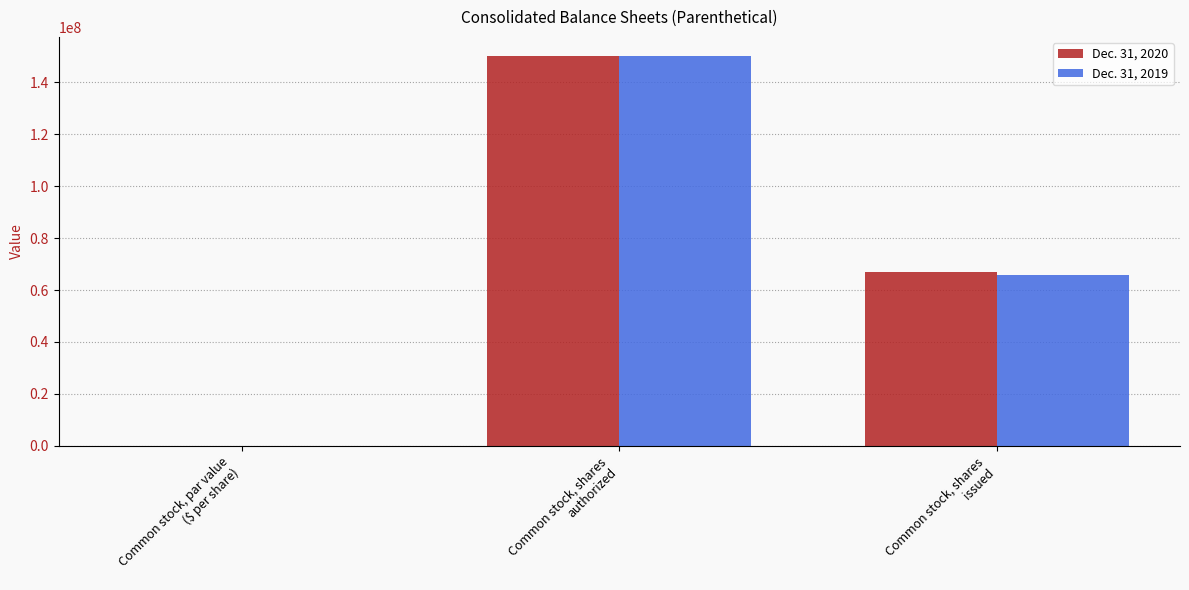

Are the bars grouped side by side (vs. stacked)?

Yes